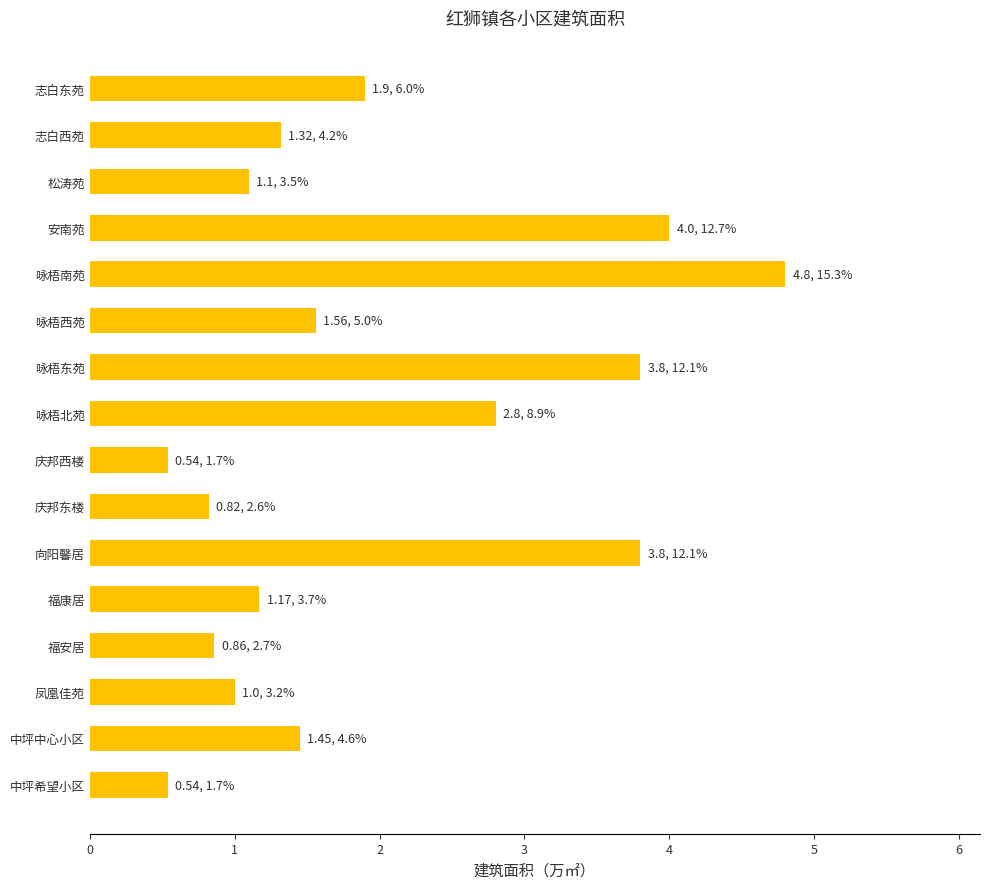

What is the difference between the values at 咏梧西苑 and 安南苑?

2.4